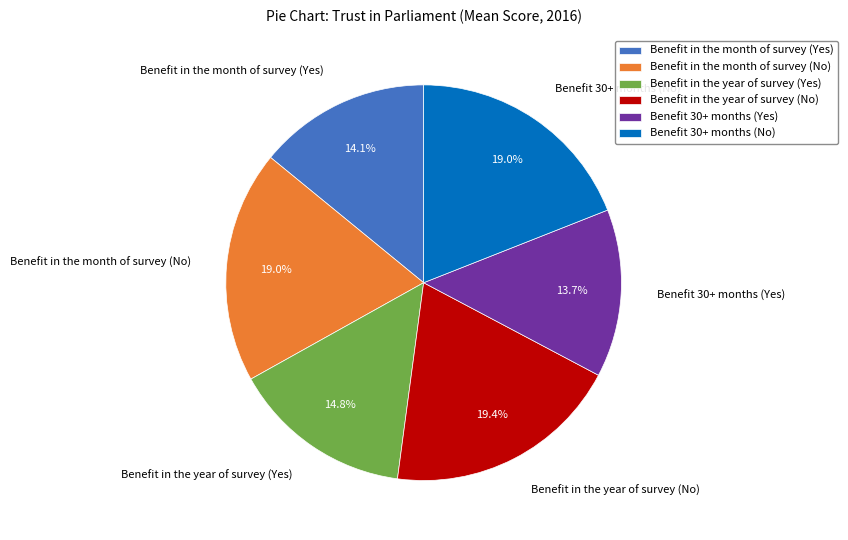

The Benefit 30+ months (Yes) slice represents 5% of the pie. True or false?

False